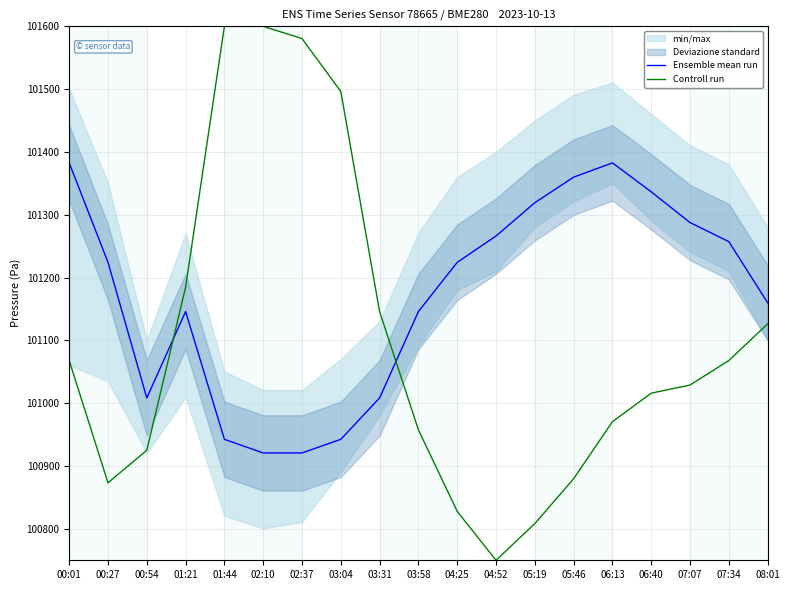

What is the label of the 9th point from the right?

04:25